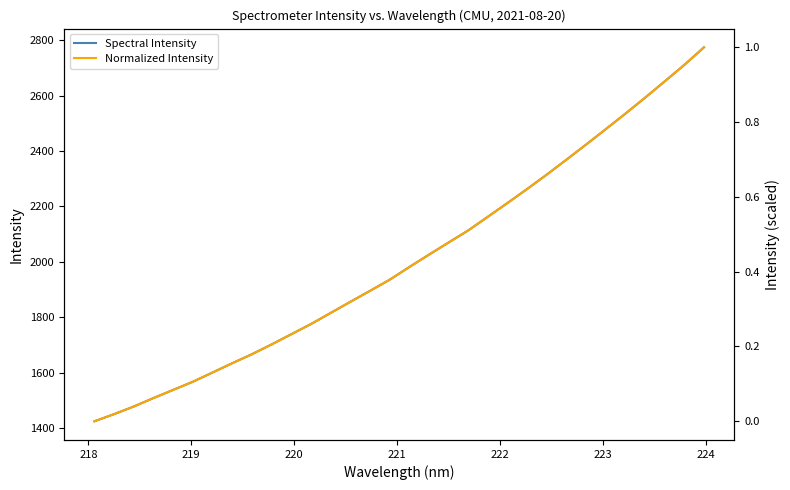

Reading left to right, what are all the values shown in this chart?

Spectral Intensity: 1424.3	1450.2	1477.7	1508.2	1537.7	1567.1	1600.5	1634.0	1666.5	1701.8	1738.6	1775.3	1815.4	1855.6	1895.2	1935.3	1981.2	2025.9	2069.9	2113.5	2163.0	2212.7	2263.3	2315.3	2369.1	2423.7	2479.2	2535.3	2592.8	2651.7	2711.3	2774.8
Normalized Intensity: 0.0	0.0	0.0	0.1	0.1	0.1	0.1	0.2	0.2	0.2	0.2	0.3	0.3	0.3	0.3	0.4	0.4	0.4	0.5	0.5	0.5	0.6	0.6	0.7	0.7	0.7	0.8	0.8	0.9	0.9	1.0	1.0